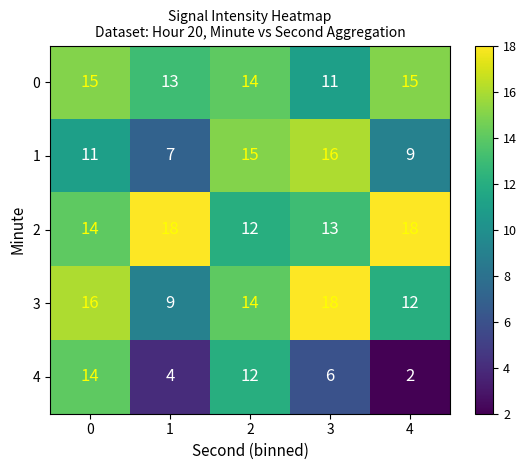

True or false: 0 has a value of 4 at 1.

False